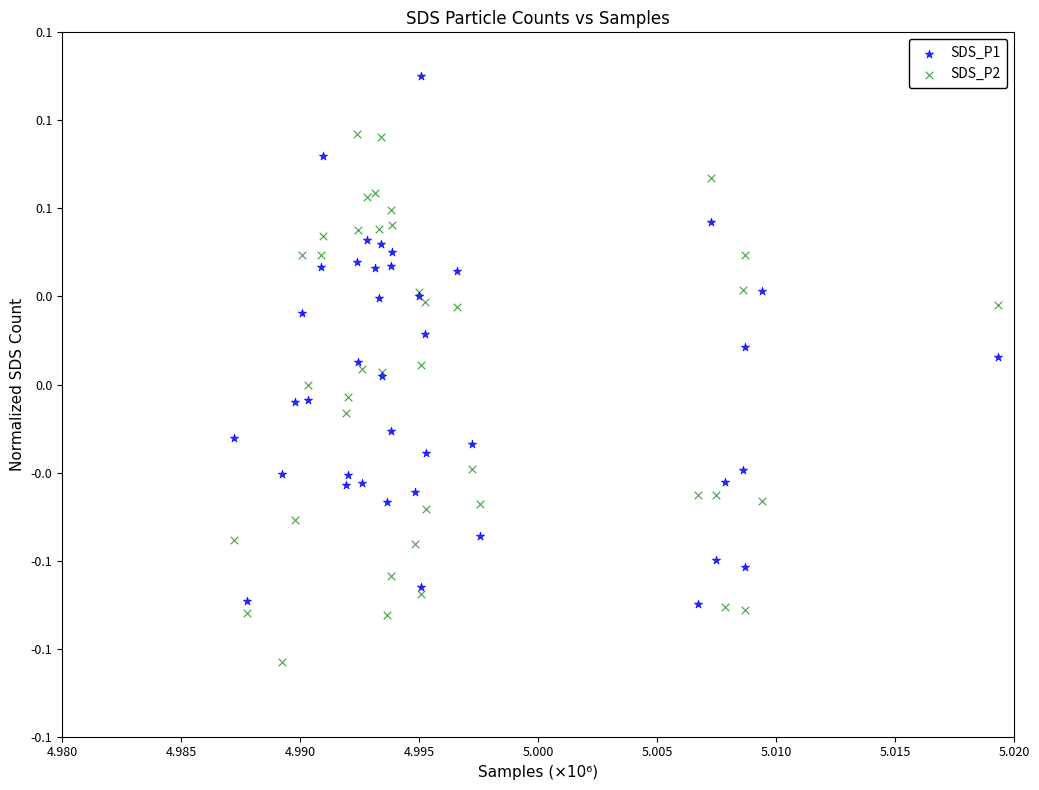

What are all the series names shown in the legend?

SDS_P1, SDS_P2